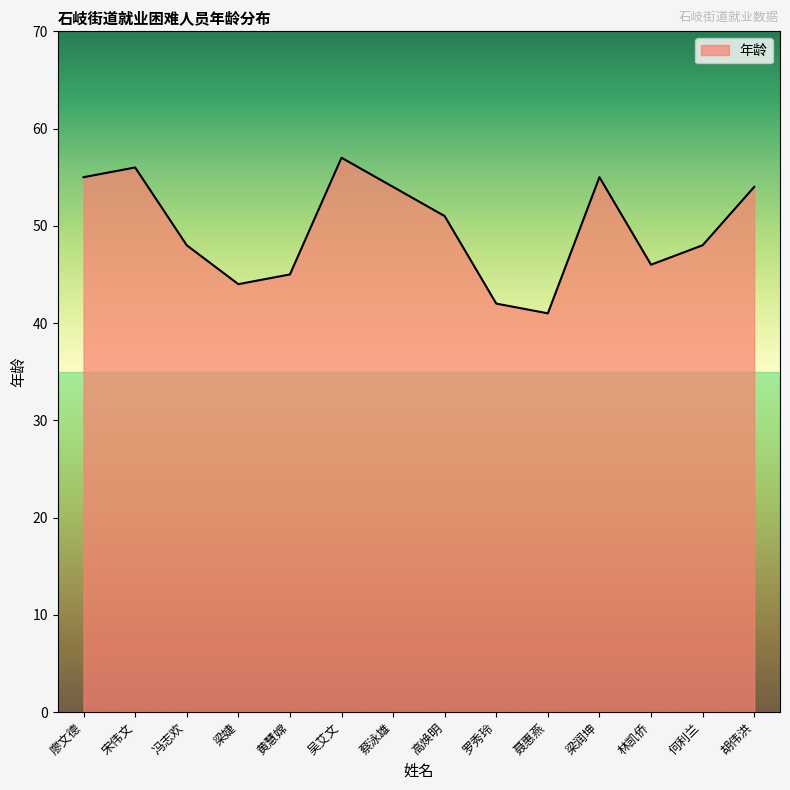

Which has a higher value, 罗秀玲 or 高焕明?

高焕明